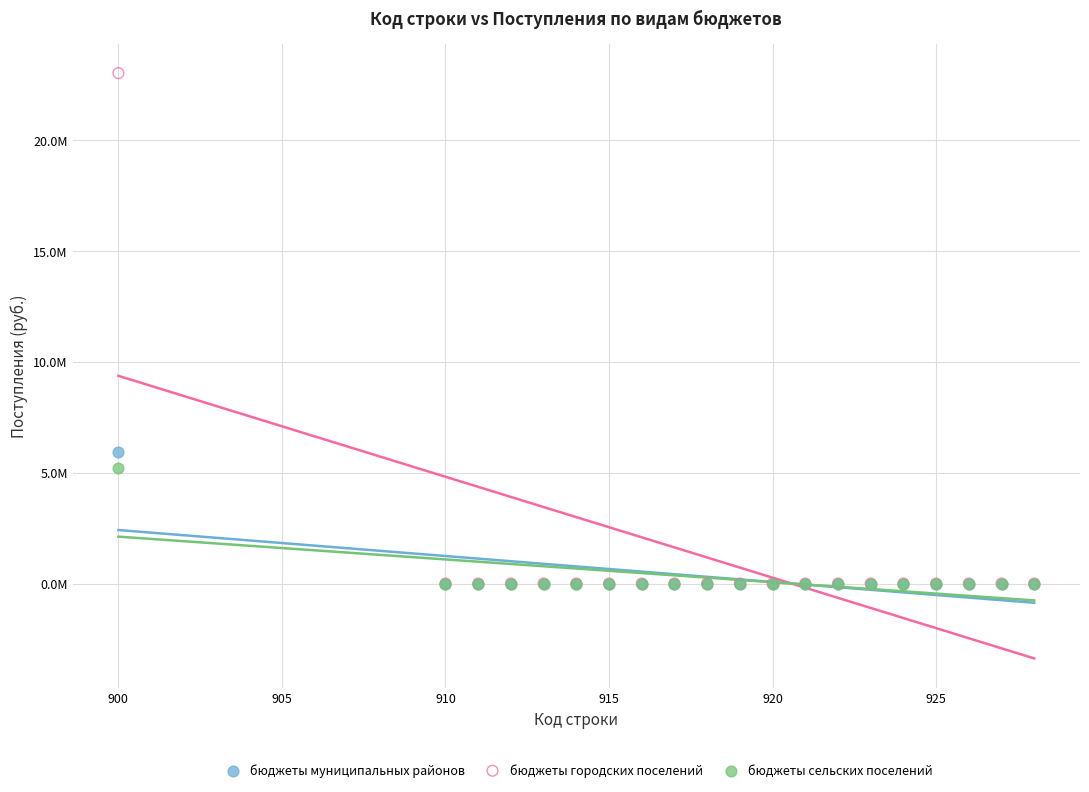

What are all the series names shown in the legend?

бюджеты муниципальных районов, бюджеты городских поселений, бюджеты сельских поселений